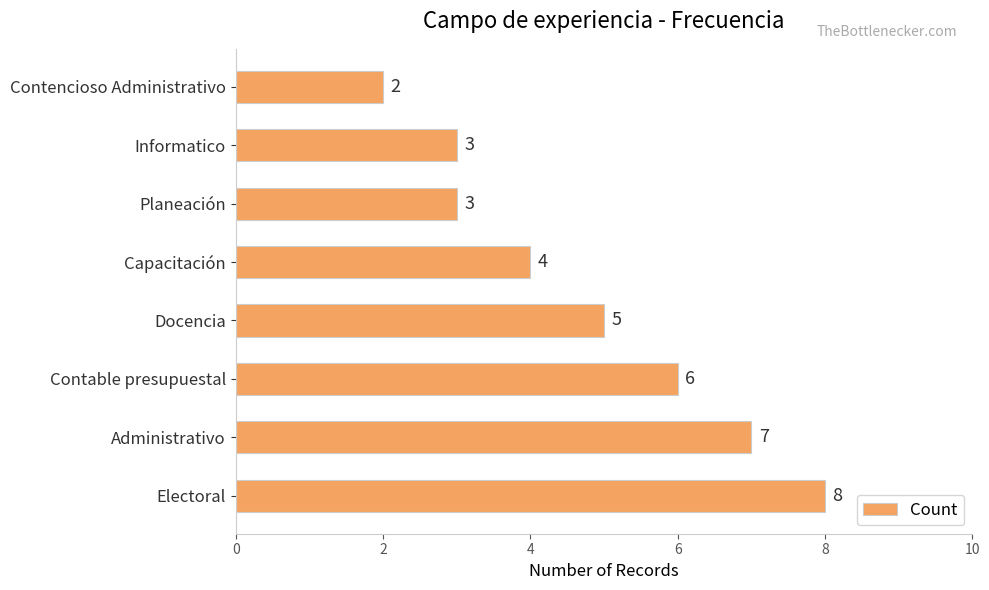

Where is the data nearest to the value 5?

Docencia